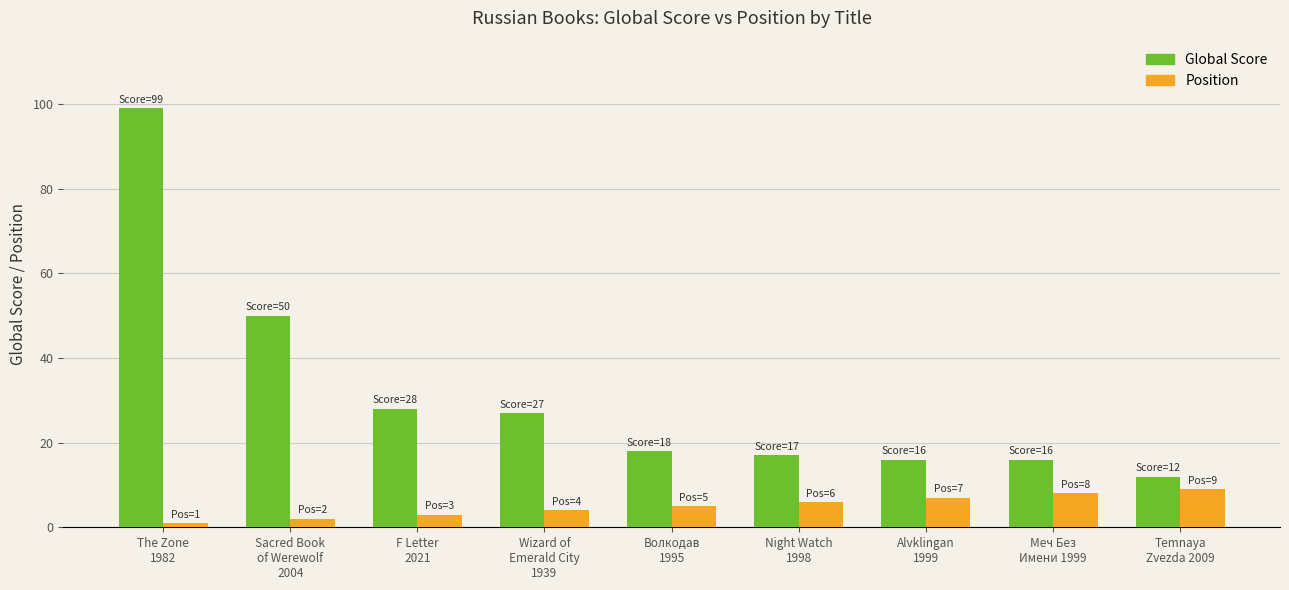

What is the minimum value for Position?

1